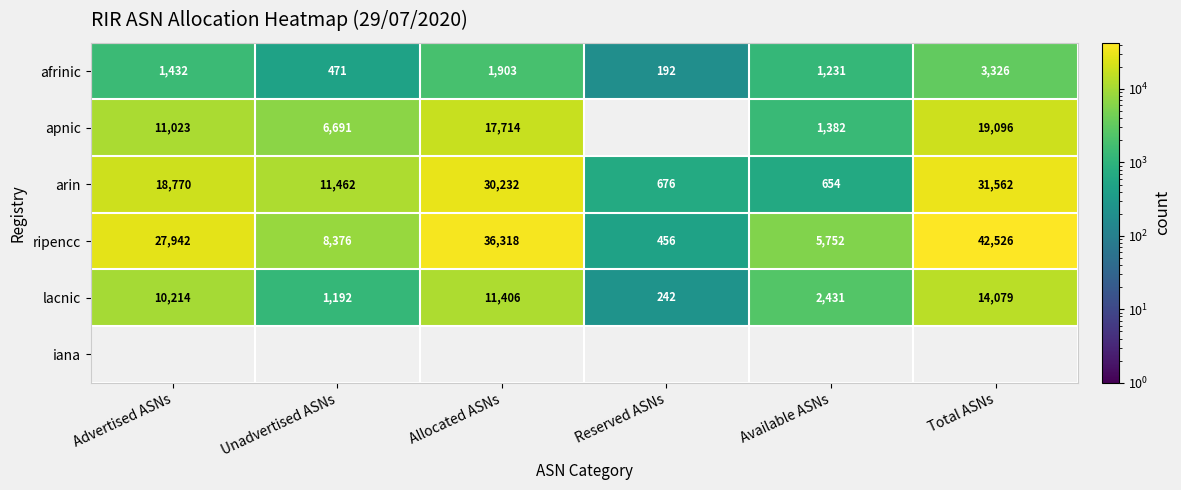

What is the difference between the ripencc values at Available ASNs and Allocated ASNs?

30566